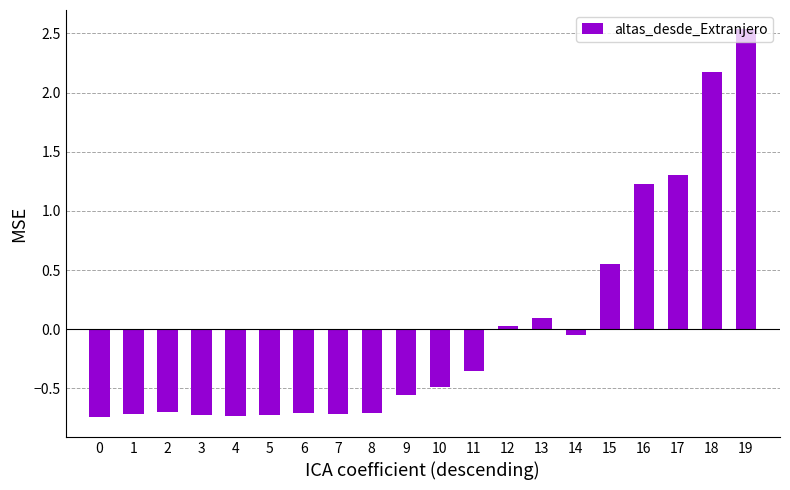

True or false: the data shows -1.2 at 4.

False